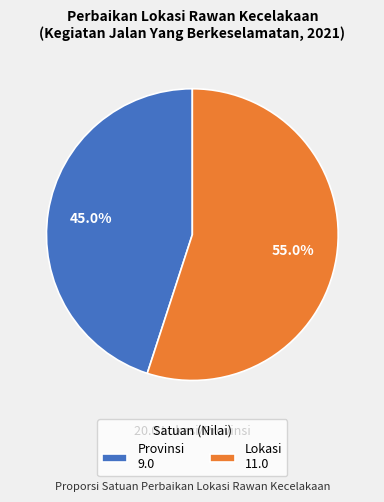

How many slices are in this pie chart?

2